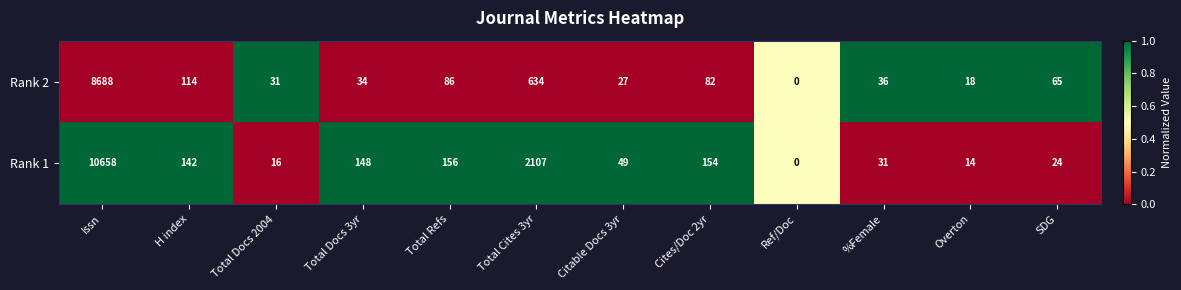

At which category is the sum across all series the highest?

Issn